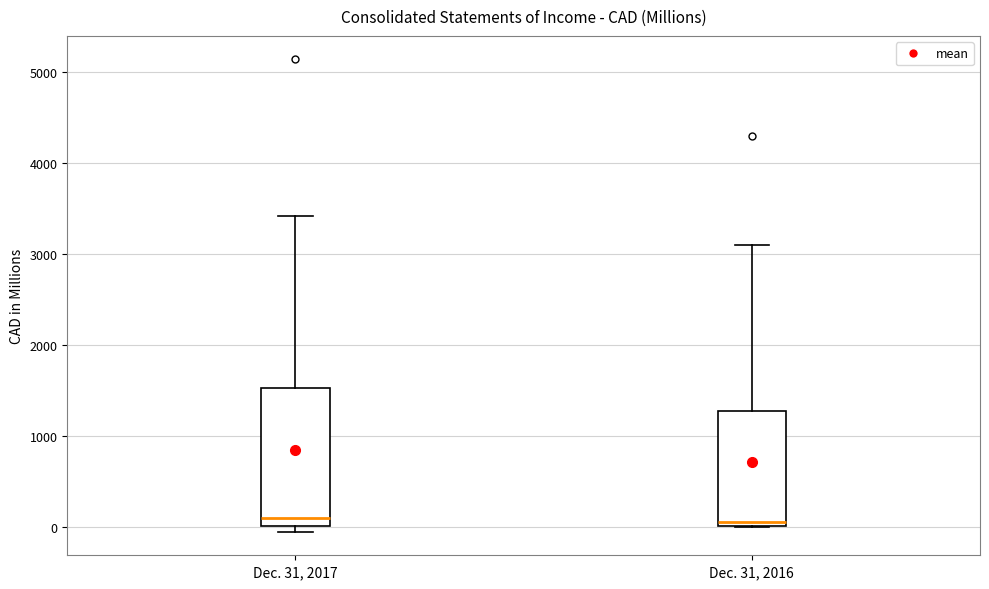

Reading left to right, transcribe this box plot: for each box, give where its median line is, the range the box spans, and where its two whiskers end, as read against the y-axis. The values are not printed on the chart, so give them approximately, as read against the axis.

Dec. 31, 2017: median 100, box 0 to 1500, whiskers -100 to 3400
Dec. 31, 2016: median 100, box 0 to 1300, whiskers 0 to 3100